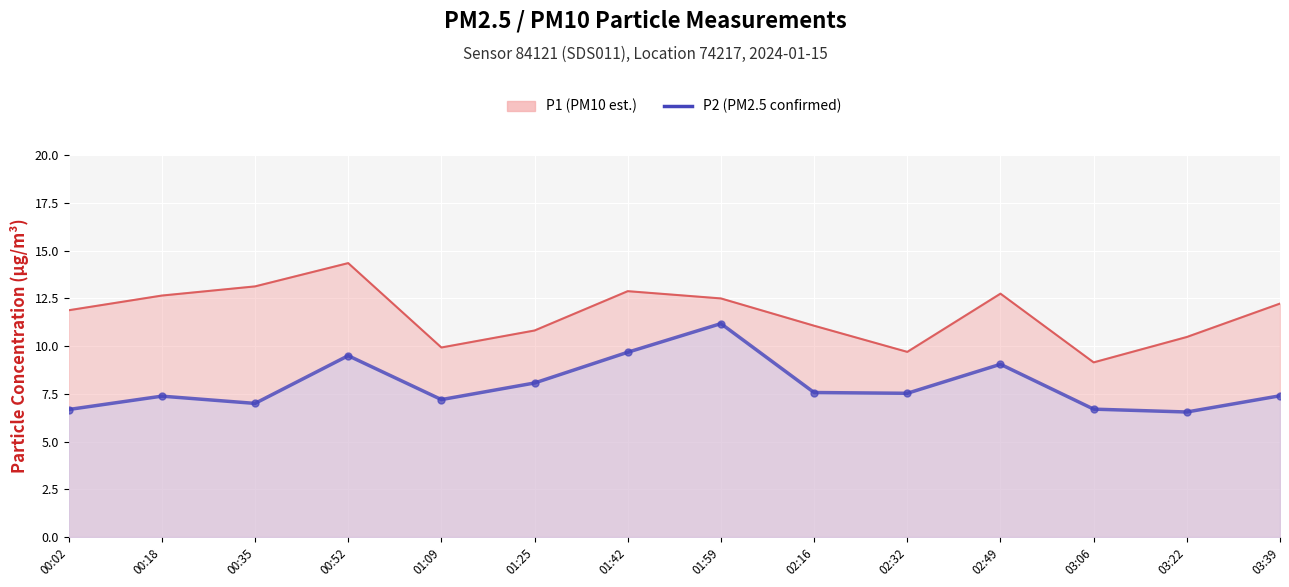

True or false: P2 has a value of 9.3 at 00:02.

False